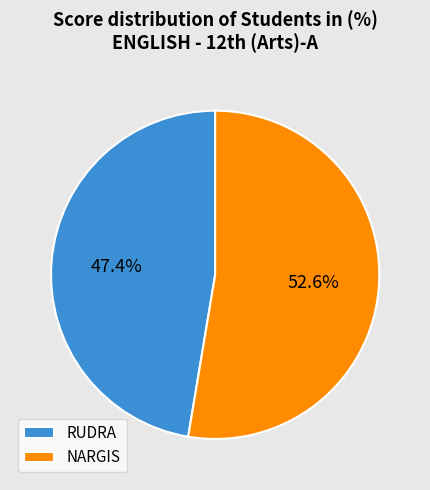

Does any single category account for the majority?

Yes